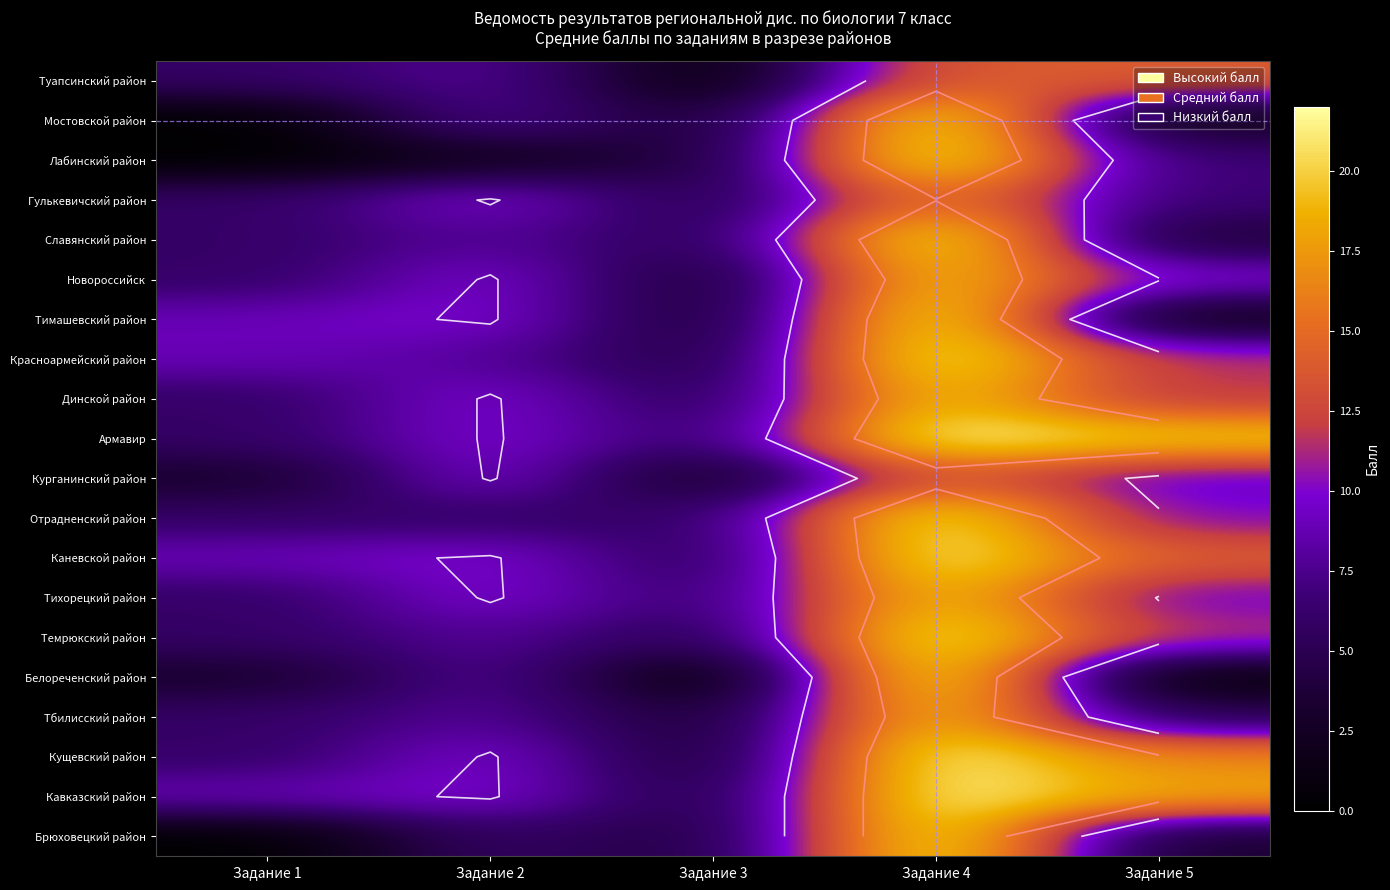

How many data points does each series have?

5